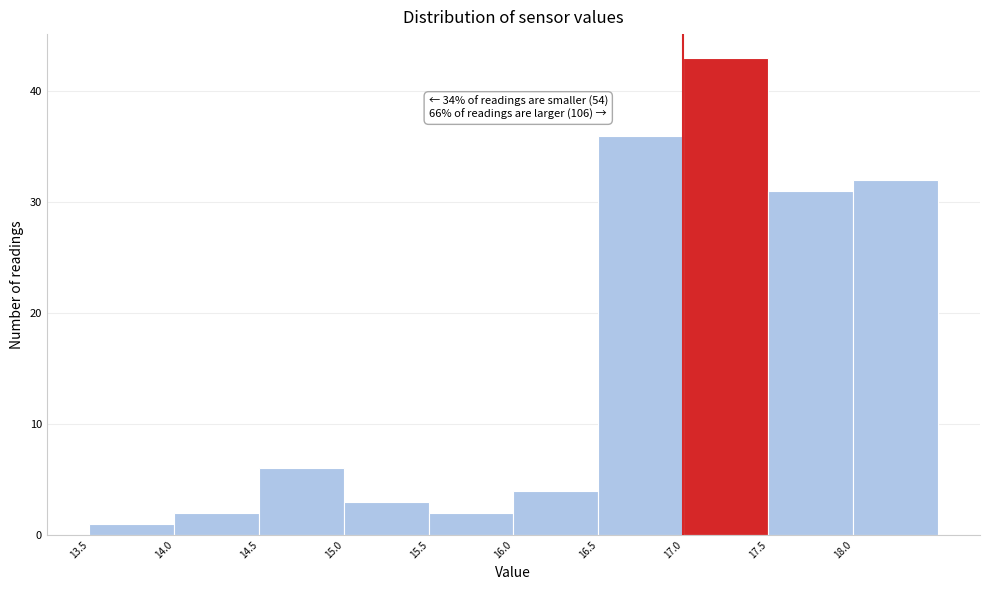

Which range on the x-axis has the tallest bar?

17.0 to 17.5